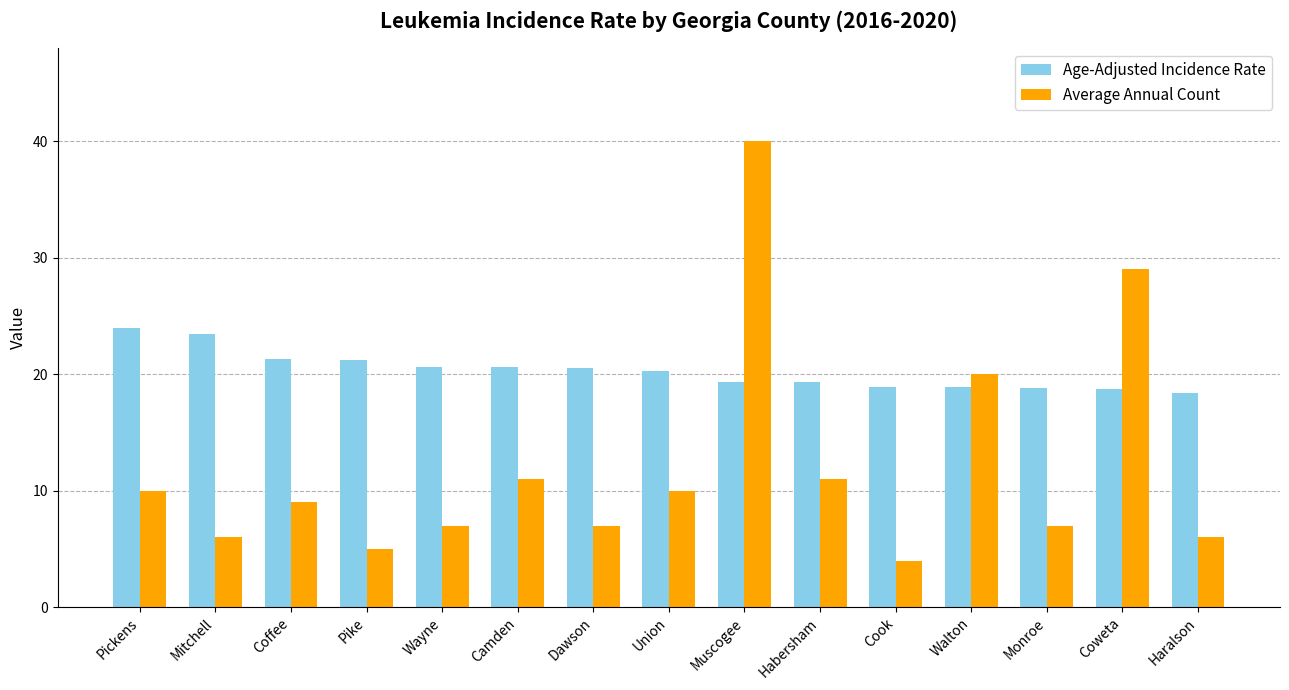

What is the label of the 14th bar from the right?

Mitchell